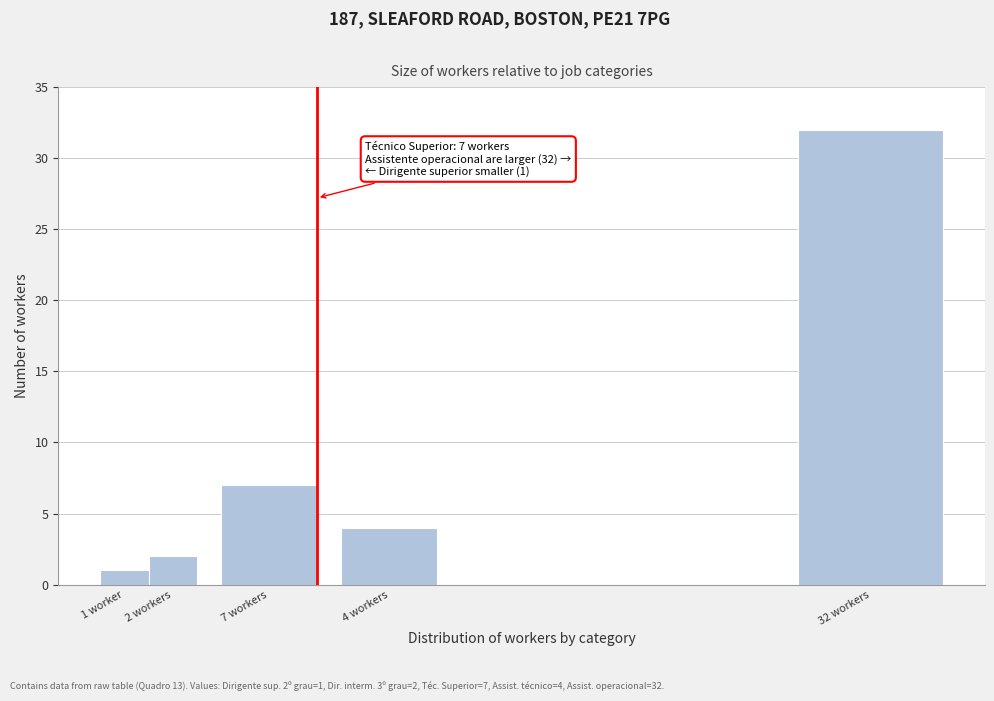

Reading left to right, transcribe all the data shown in this chart.

1 worker=1	2 workers=2	7 workers=7	4 workers=4	32 workers=32